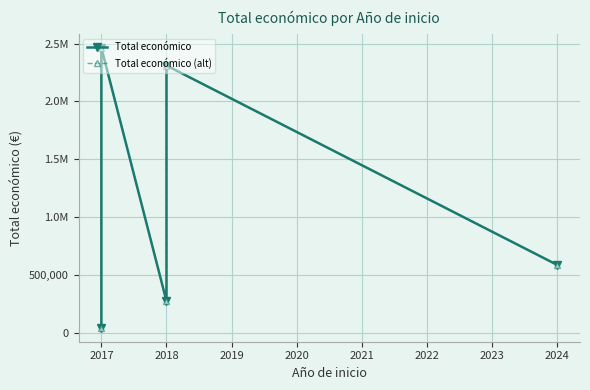

The value of Total económico at 2017 is 692424. True or false?

False